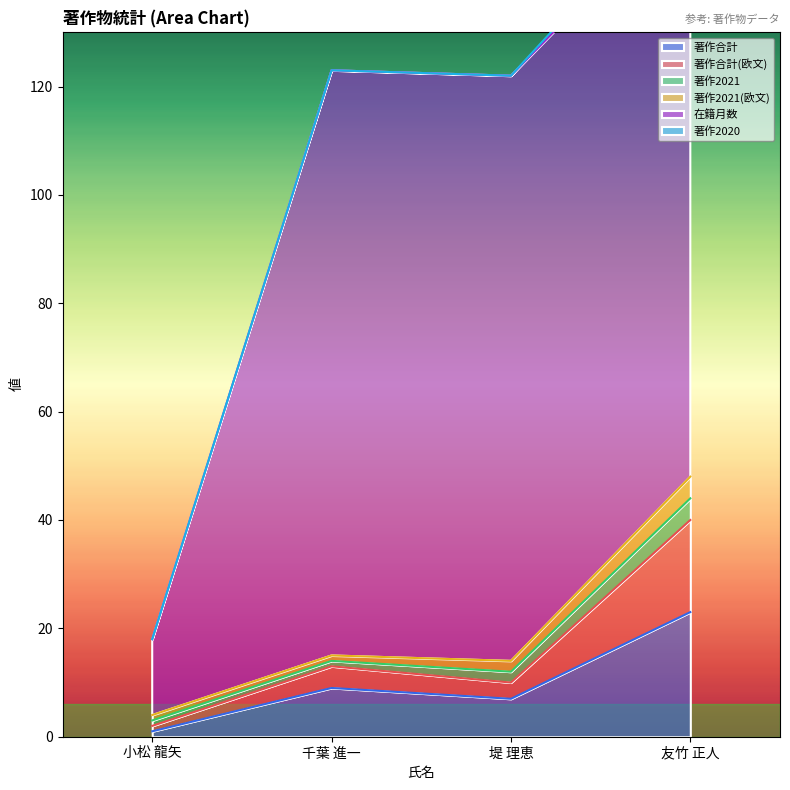

At which label does 著作2021 reach its peak?

友竹 正人